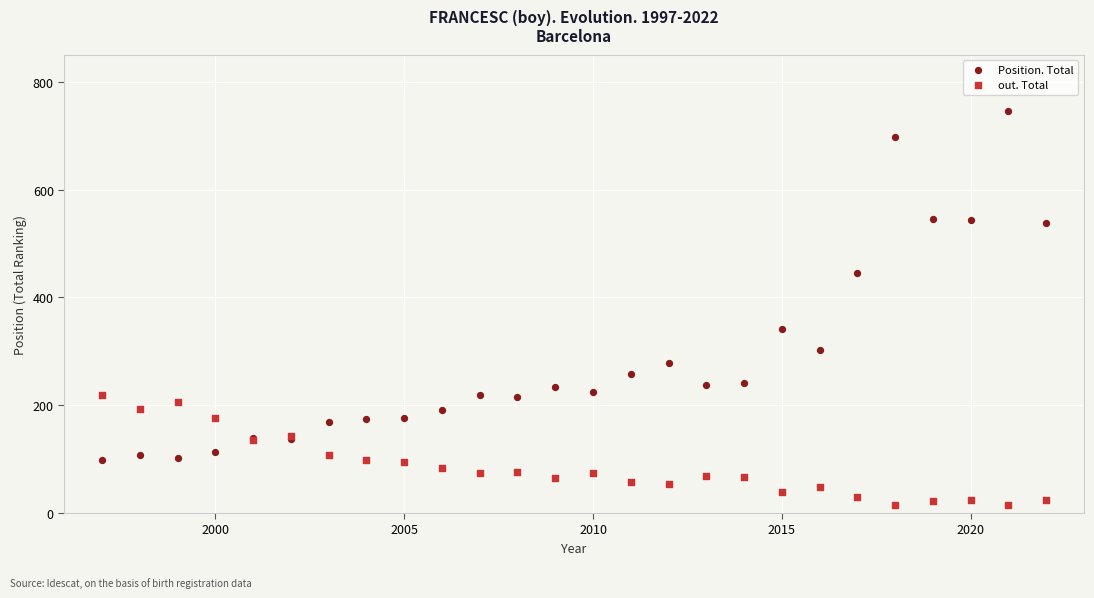

What are all the series names shown in the legend?

Position. Total, out. Total